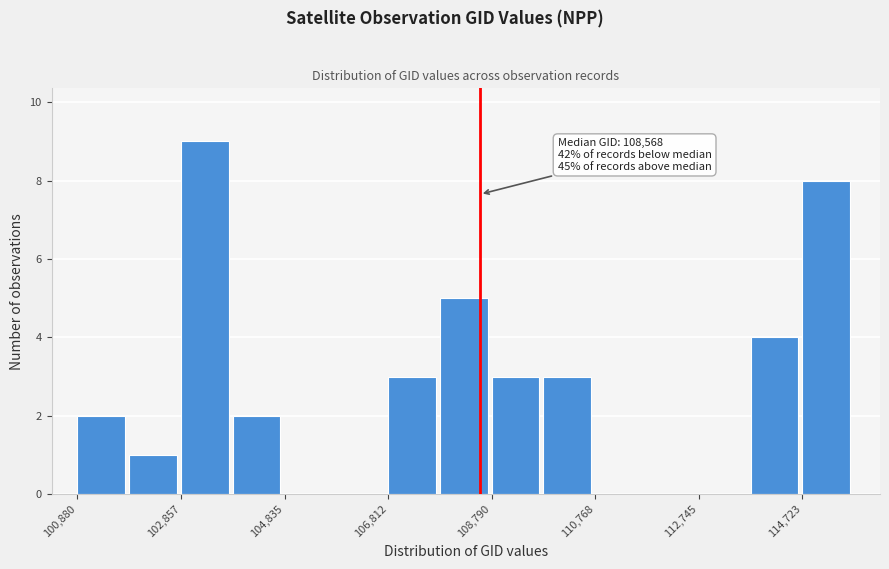

Over which range of the x-axis is the bar tallest?

102800 to 103800